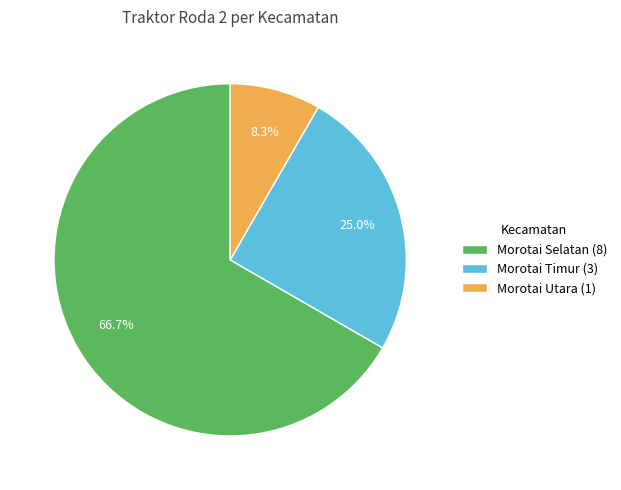

Rank the categories by value from lowest to highest.

Morotai Utara, Morotai Timur, Morotai Selatan